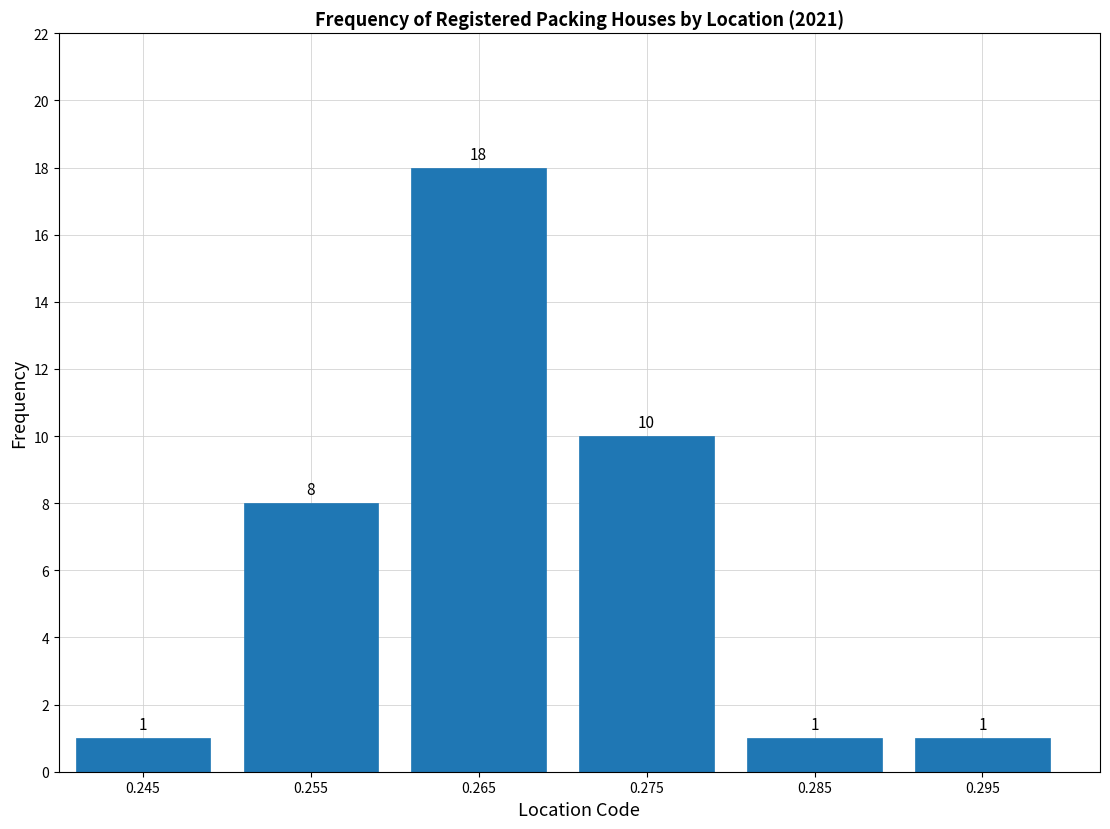

Reading left to right, list all the values displayed in this chart.

1	8	18	10	1	1